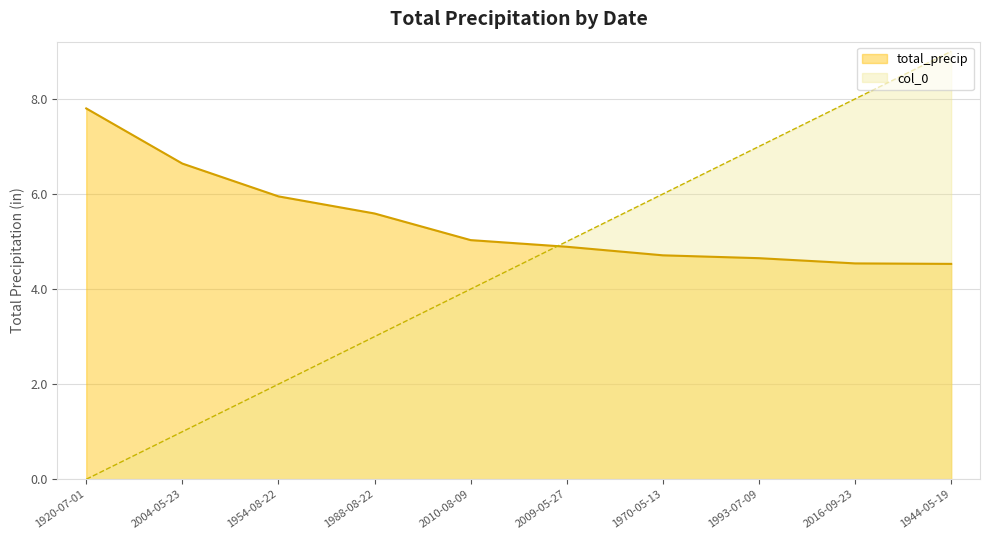

Which series ends up on top after the final intersection of total_precip and col_0?

col_0